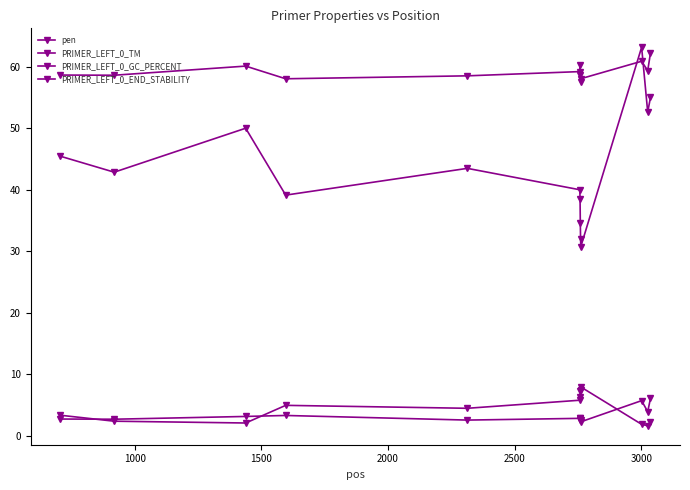

In PRIMER_LEFT_0_GC_PERCENT, how many points are higher than both neighbors (excluding endpoints)?

3